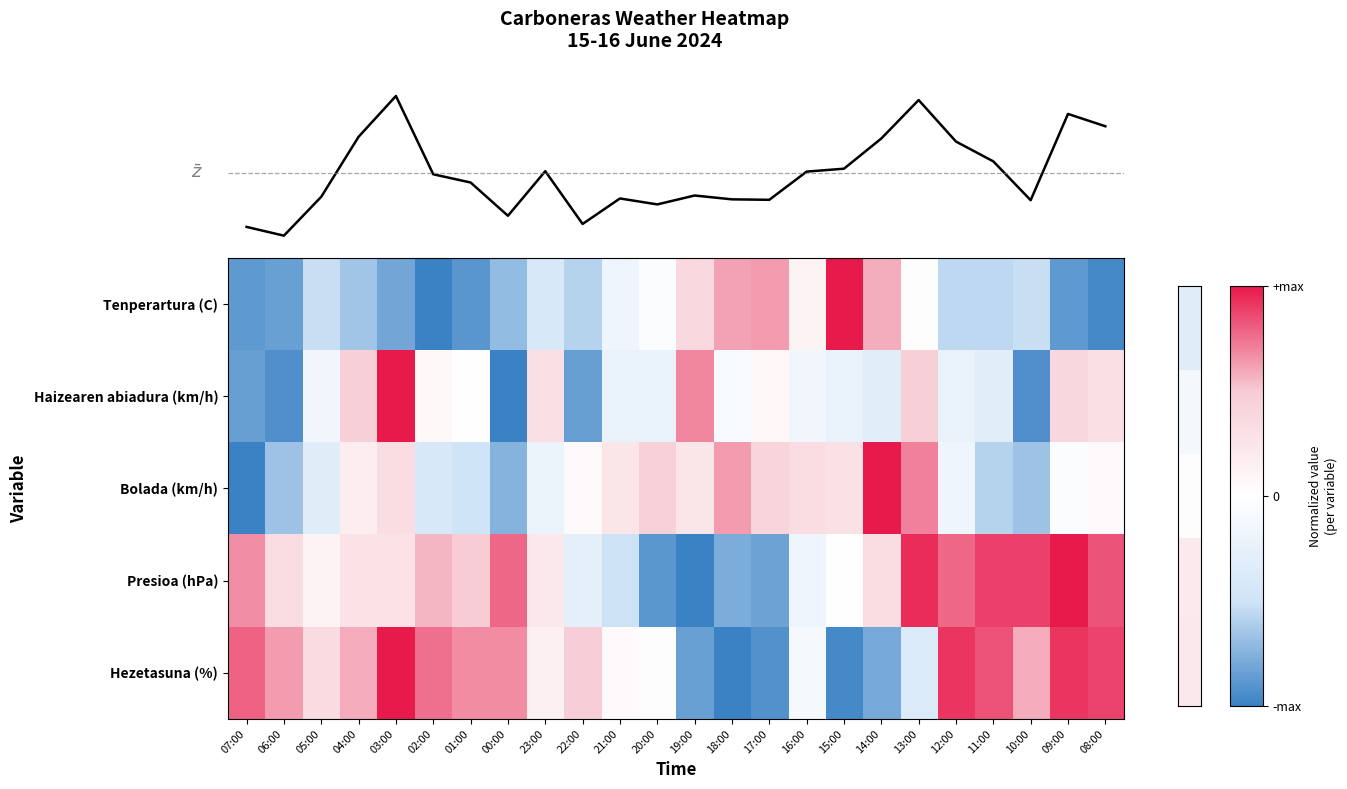

Where is Tenperartura (C) nearest to the value 0?

13:00